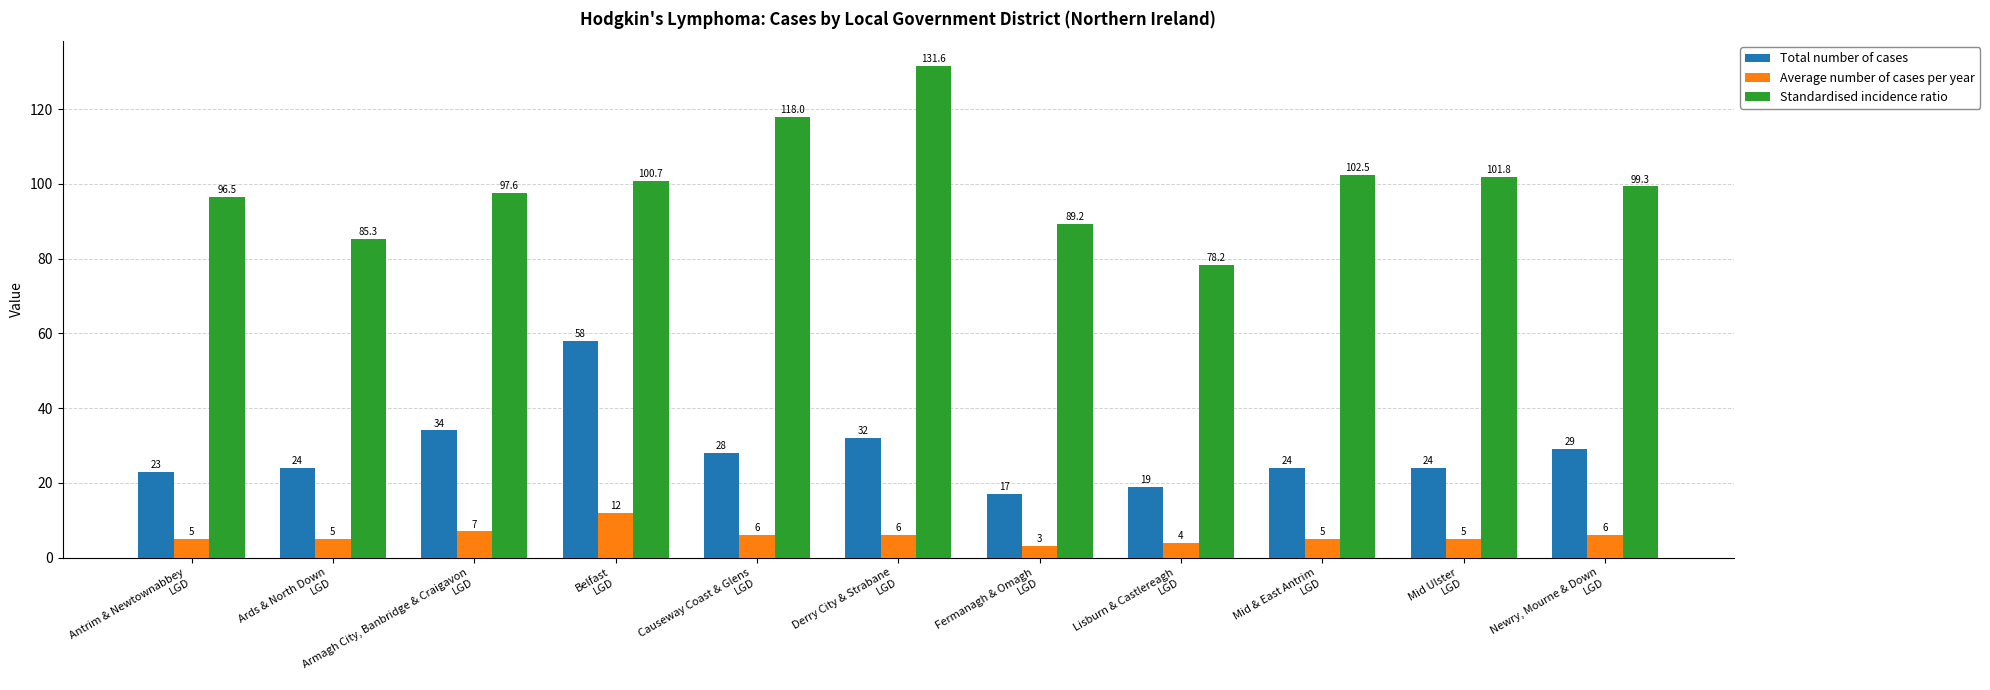

What is the sum of the Total number of cases values at Lisburn & Castlereagh
LGD and Mid & East Antrim
LGD?

43.0